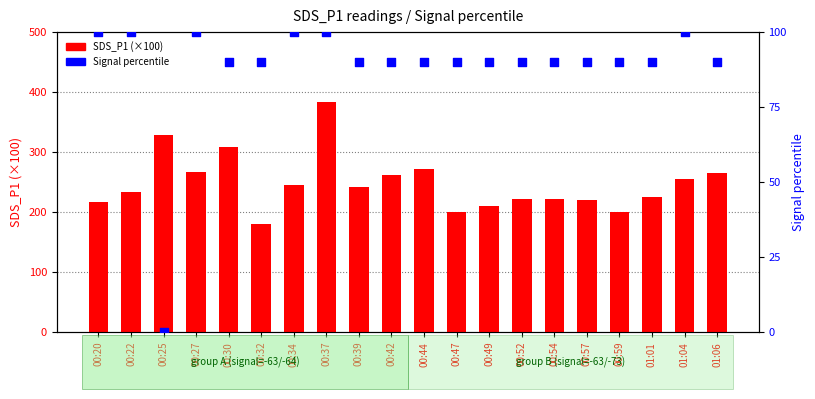

Which series has the largest total across all categories?

SDS_P1